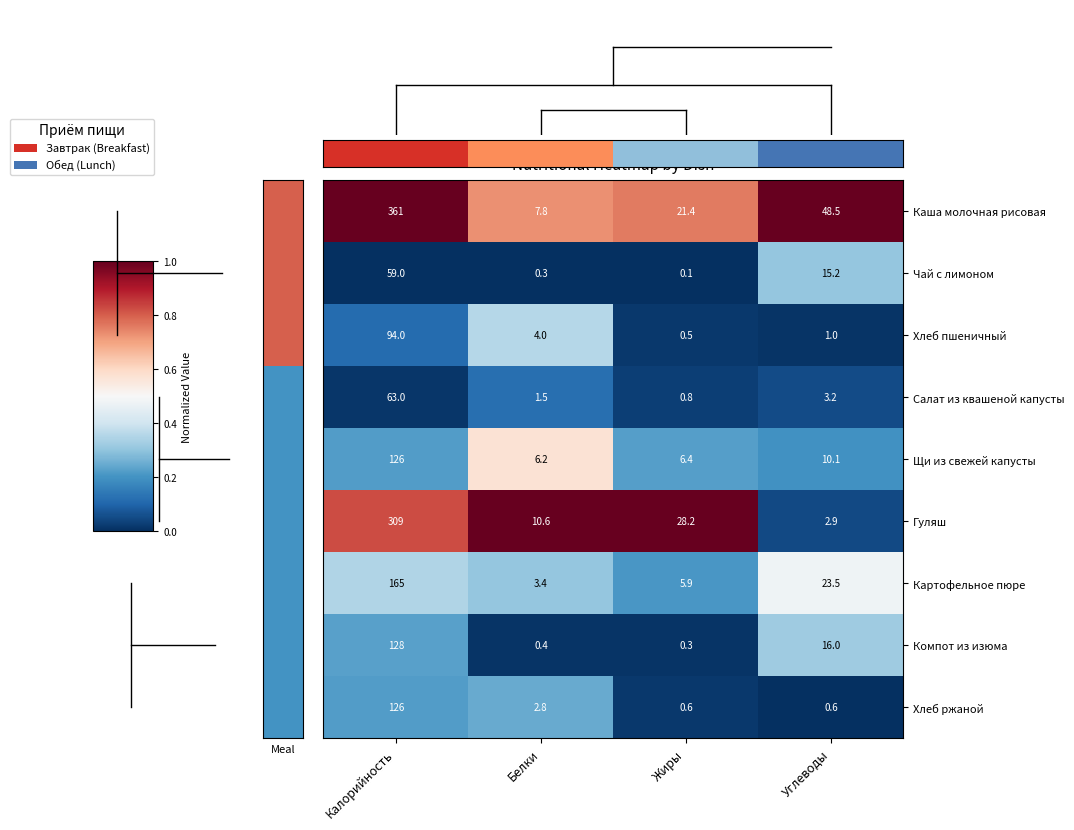

Is the value of Картофельное пюре at Жиры greater than the value of Компот из изюма at Углеводы?

No